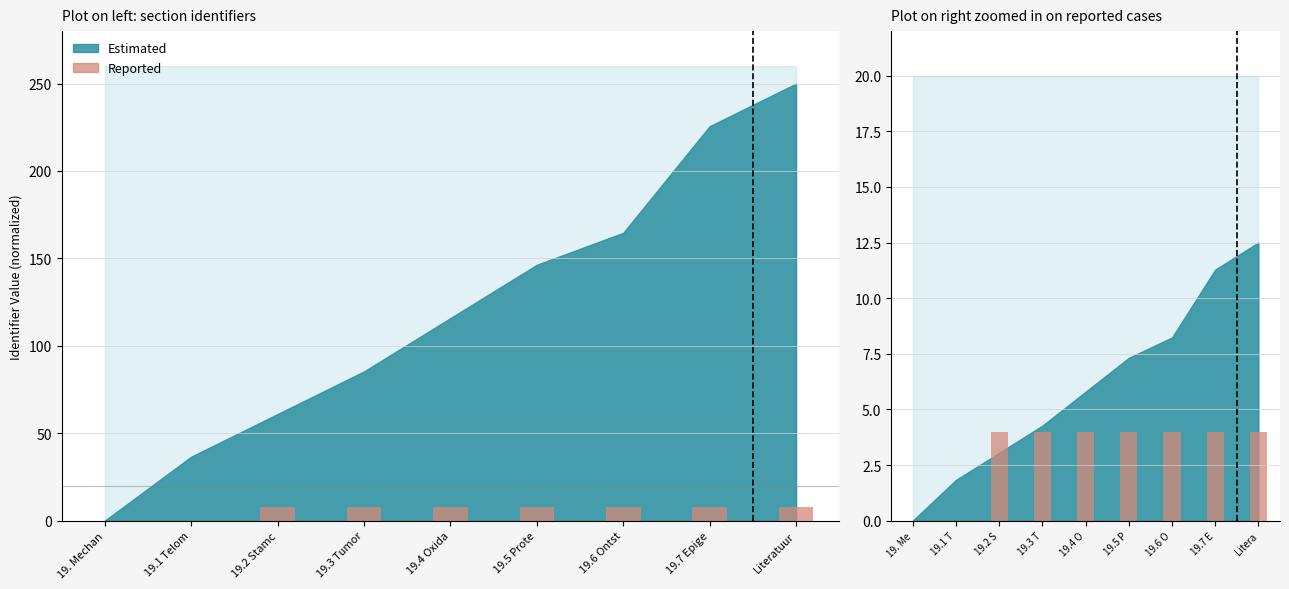

True or false: the data shows 3 at Litera.

False